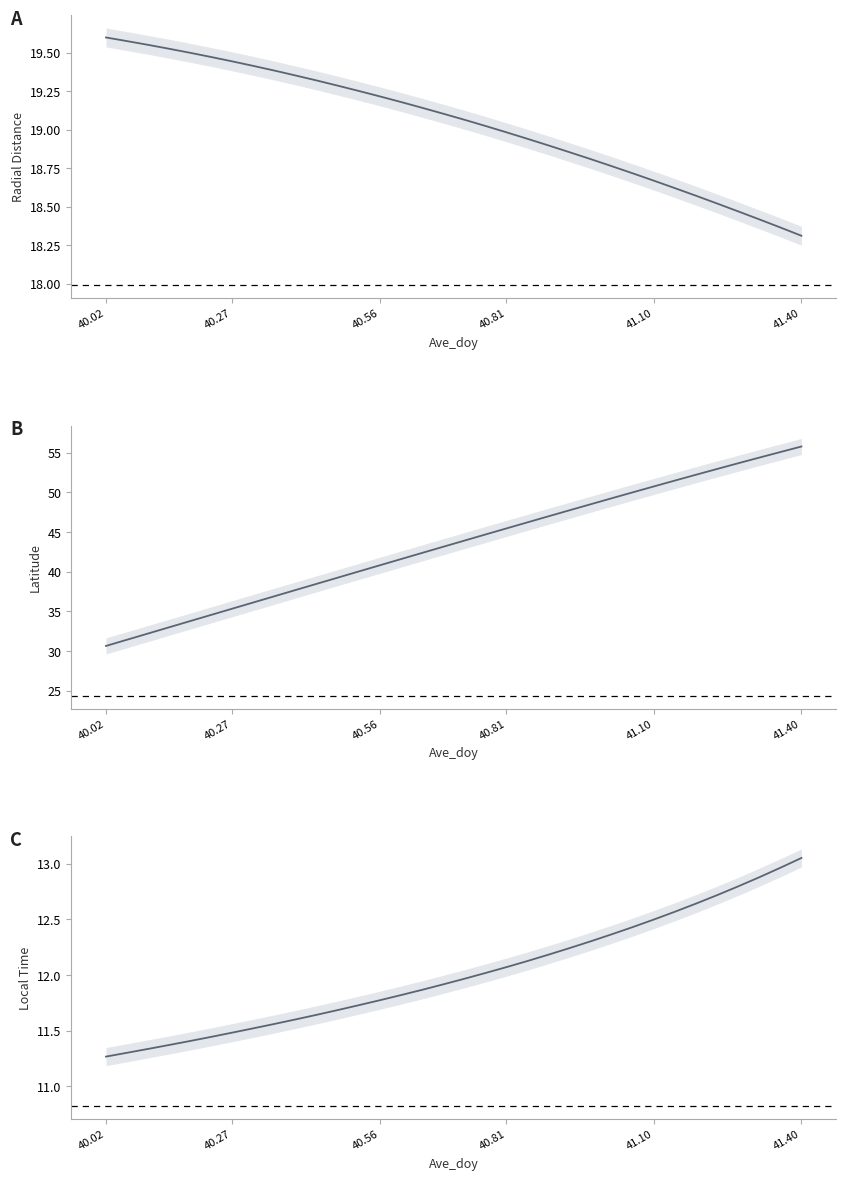

True or false: Local_Time has a value of 16.5 at 18.

False